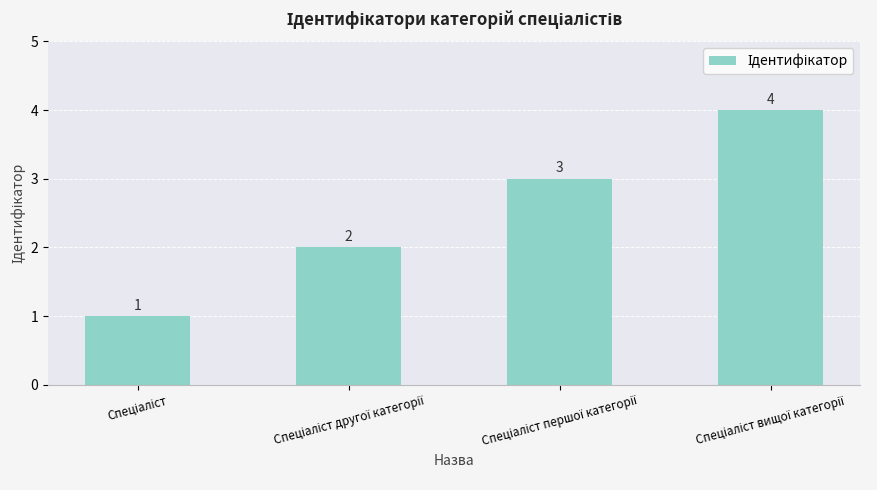

What is the value of the 4th bar from the left?

4